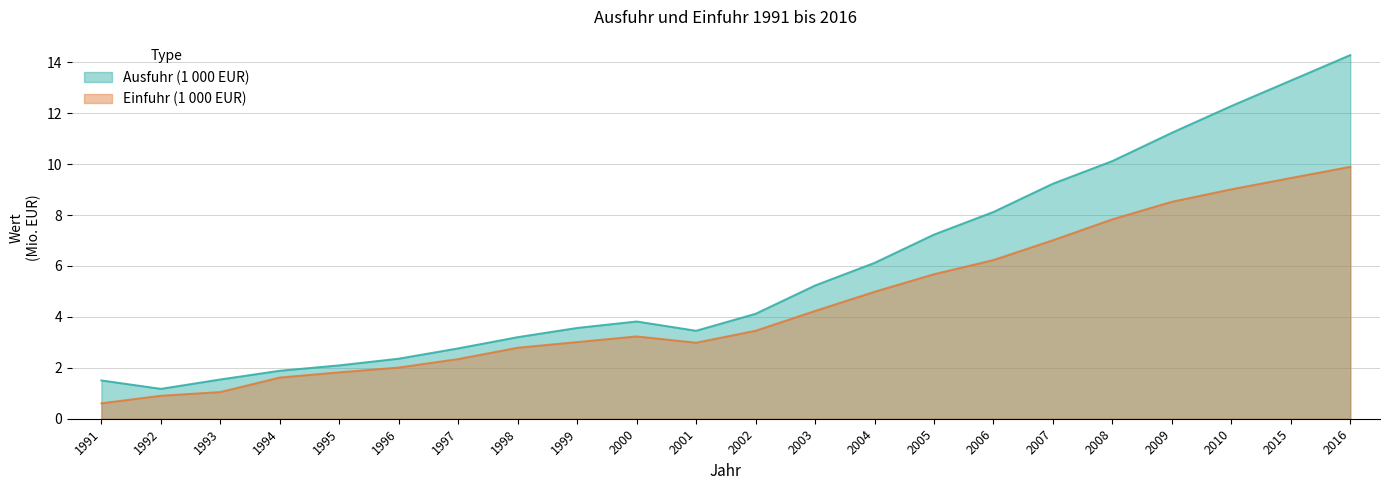

How many values in the Einfuhr (1 000 EUR) series exceed 3?

13